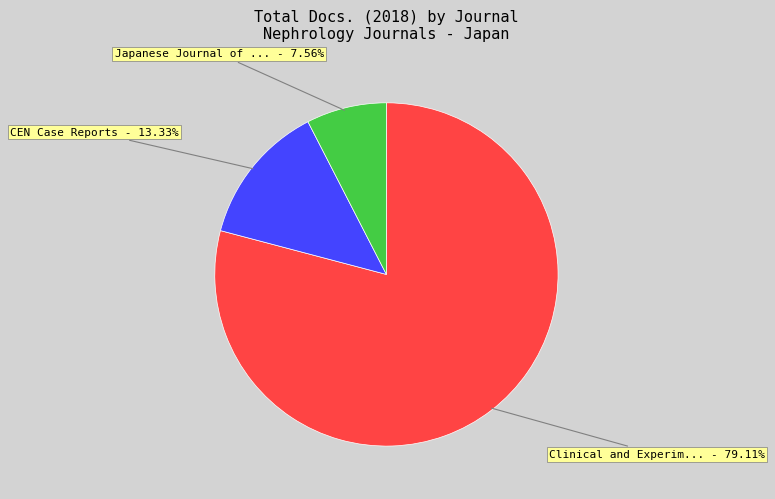

Does any single category account for the majority?

Yes